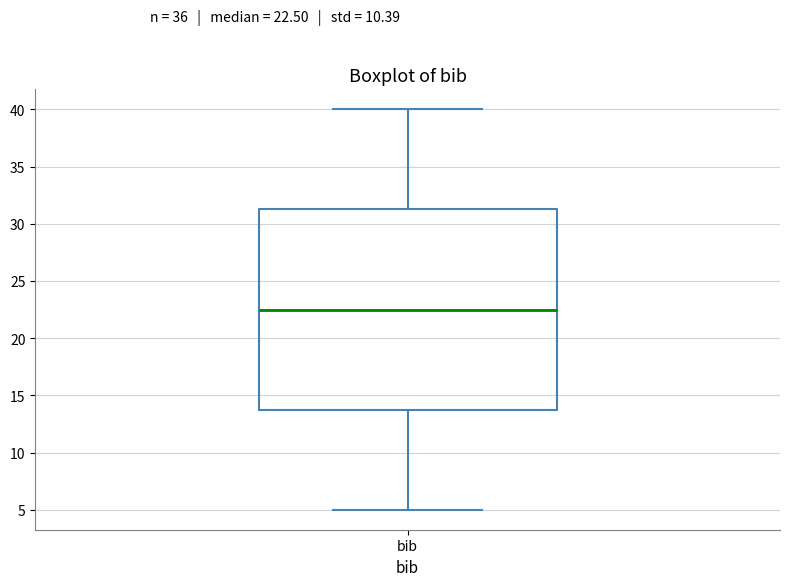

Read this box plot against the y-axis: the position of the median line, the range covered by the box, and the ends of both whiskers. The values are not printed on the chart, so give them approximately, as read against the axis.

median 22.5, box 14.0 to 31.5, whiskers 5.0 to 40.0